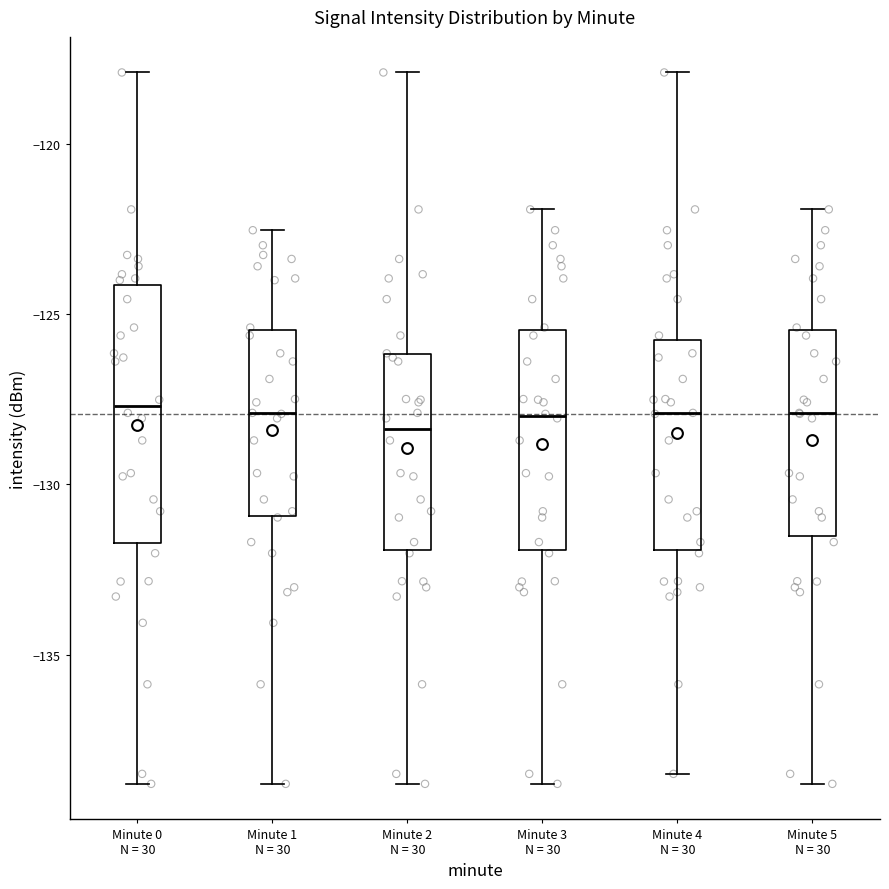

Where does the median line of the box for Minute 2 N = 30 sit on the y-axis? The values are not printed on the chart, so give them approximately, as read against the axis.

-128.5